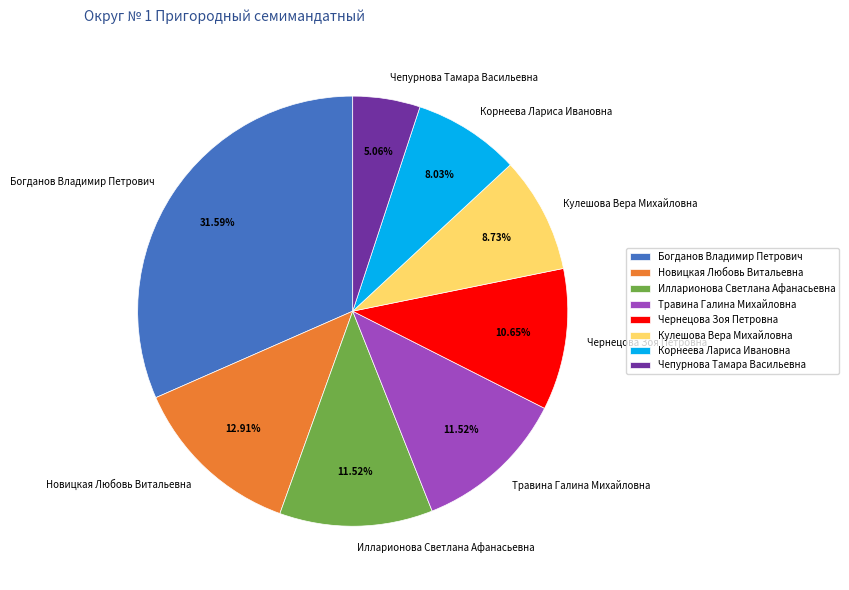

To the nearest percent, what portion does Богданов Владимир Петрович represent?

32%